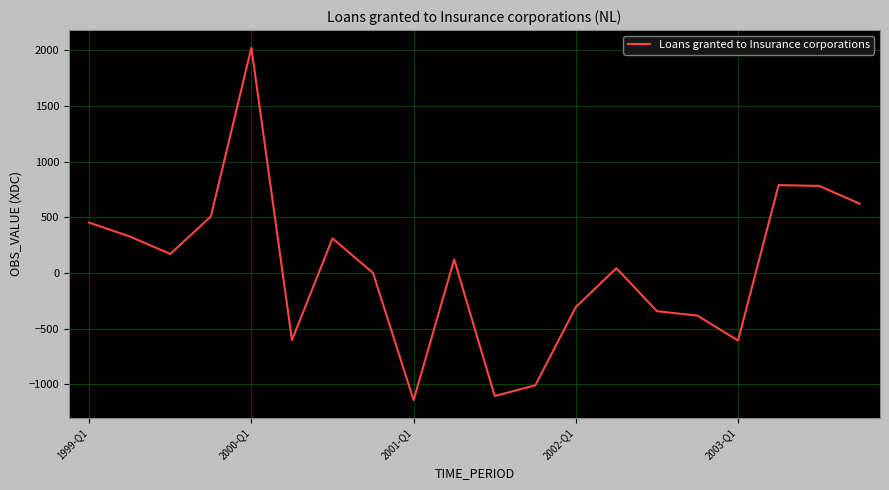

What is the smallest value displayed?

-1141